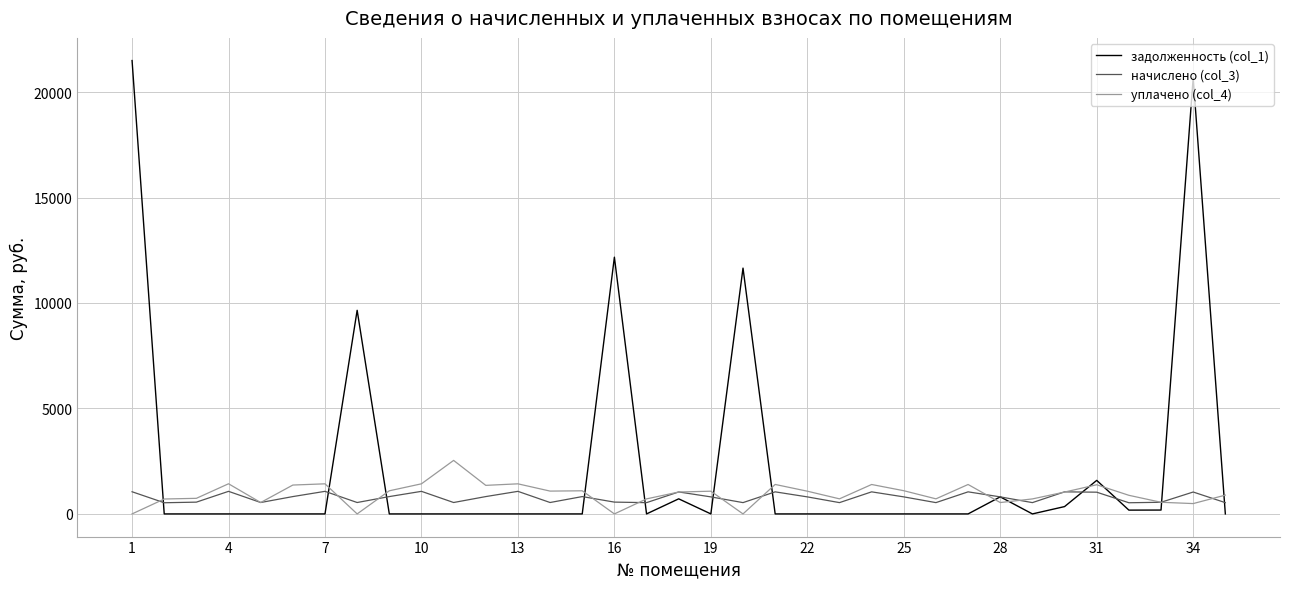

What is the greatest value displayed?

21493.8